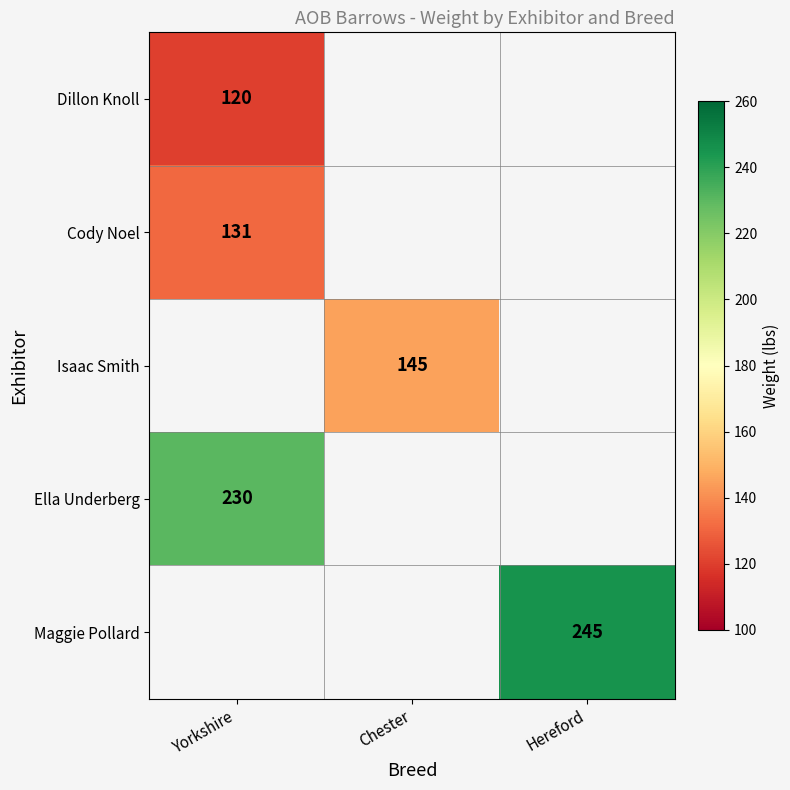

Which label corresponds to the smallest value in the chart?

Yorkshire